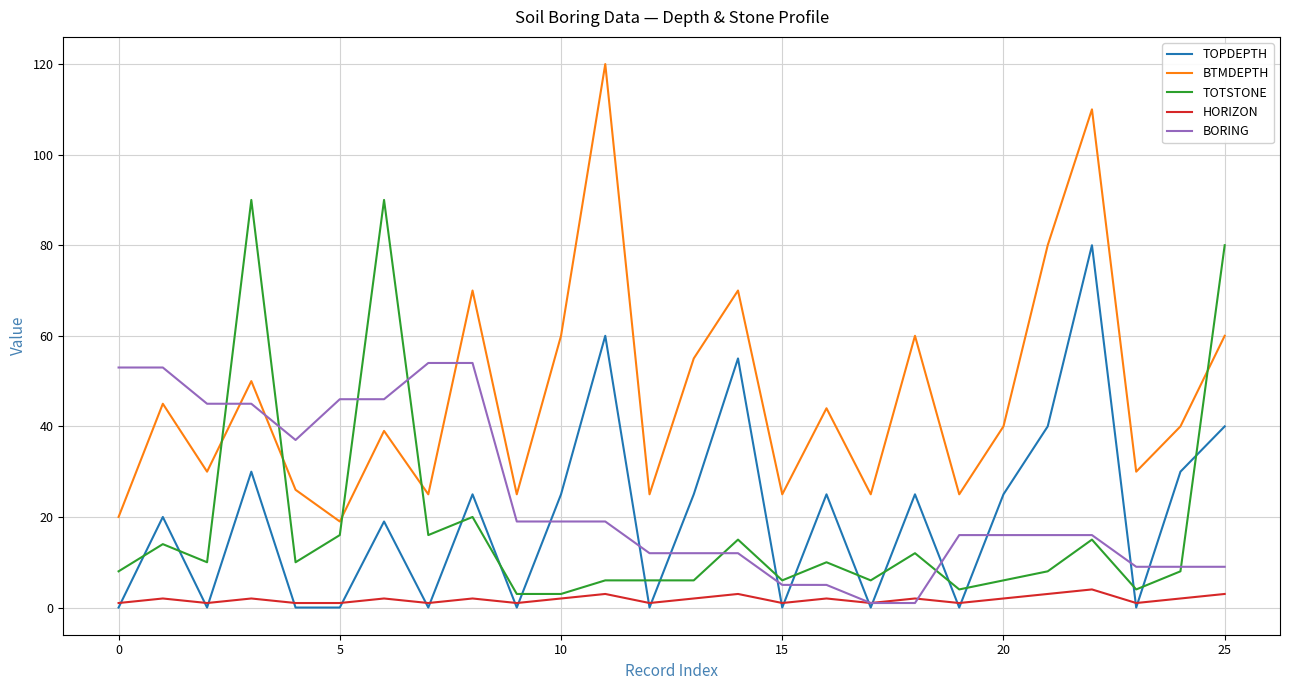

Rank the series by their maximum value, from highest to lowest.

BTMDEPTH, TOTSTONE, TOPDEPTH, BORING, HORIZON